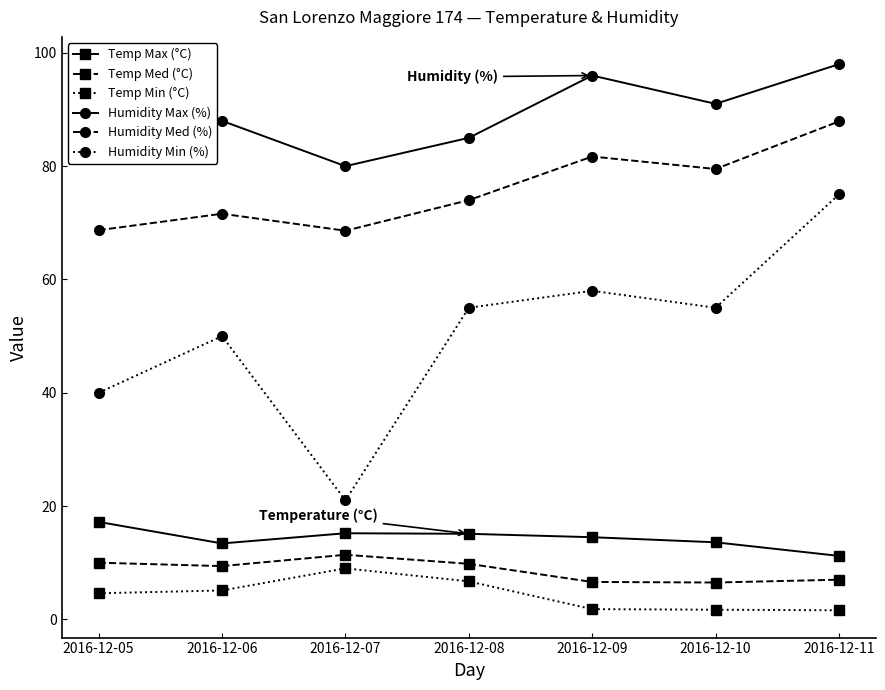

In Humidity Med (%), how many points are lower than both neighbors (excluding endpoints)?

2